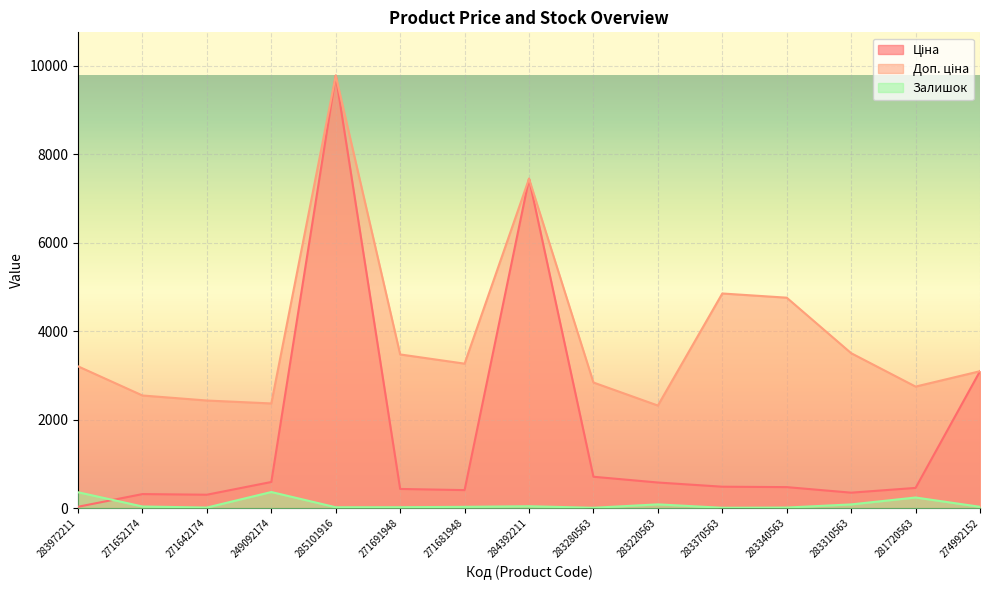

What is the difference between the maximum and minimum values in the Залишок series?

356.0